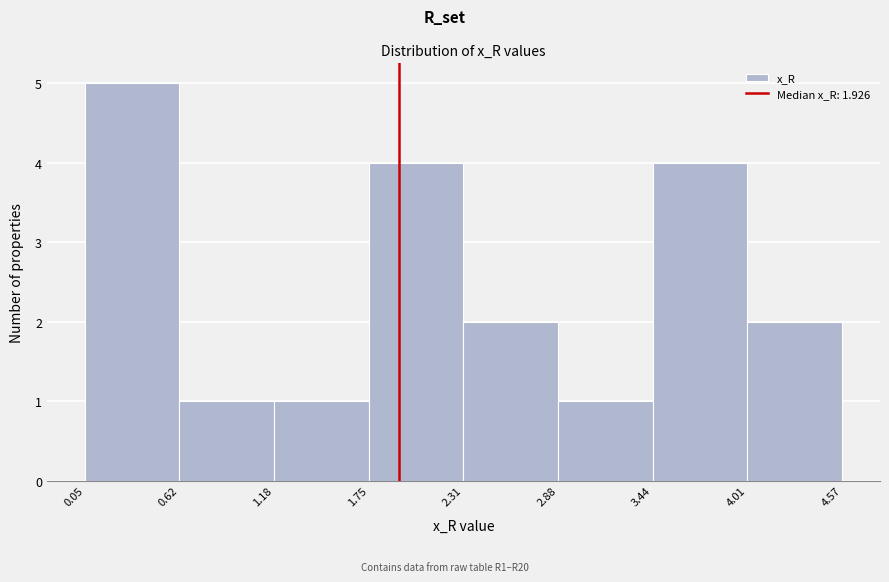

Reading left to right, list every bar in this chart as the range it spans on the x-axis followed by its height. The values are not printed on the chart, so give them approximately, as read against the axis.

0.05 to 0.62: 5
0.62 to 1.18: 1
1.18 to 1.75: 1
1.75 to 2.31: 4
2.31 to 2.88: 2
2.88 to 3.44: 1
3.44 to 4.01: 4
4.01 to 4.57: 2